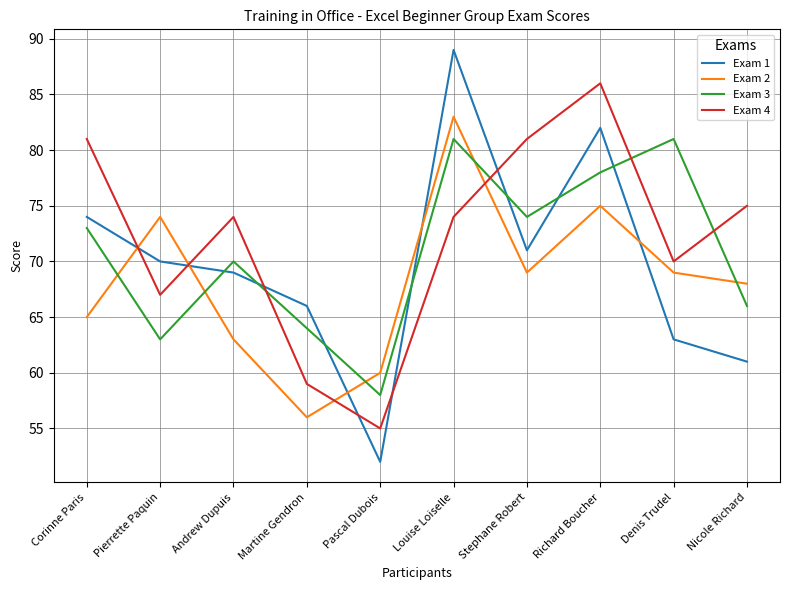

Reading left to right, transcribe all the data shown in this chart.

Exam 1: 74	70	69	66	52	89	71	82	63	61
Exam 2: 65	74	63	56	60	83	69	75	69	68
Exam 3: 73	63	70	64	58	81	74	78	81	66
Exam 4: 81	67	74	59	55	74	81	86	70	75